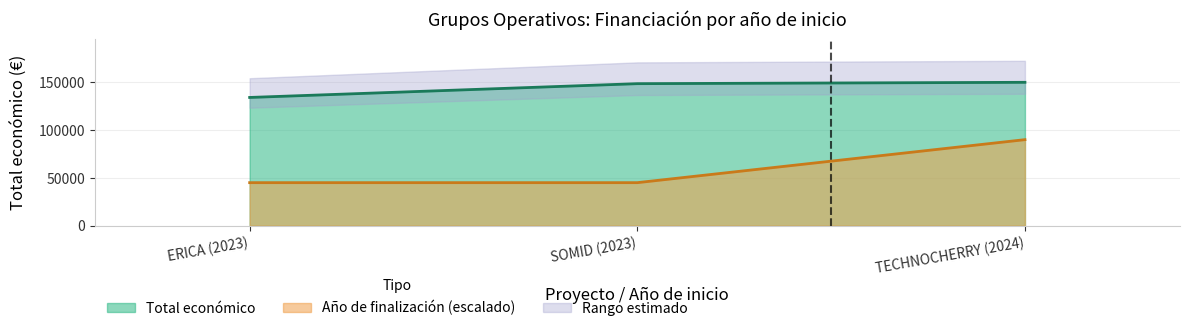

List the labels in order of Total económico value, largest first.

TECHNOCHERRY (2024), SOMID (2023), ERICA (2023)